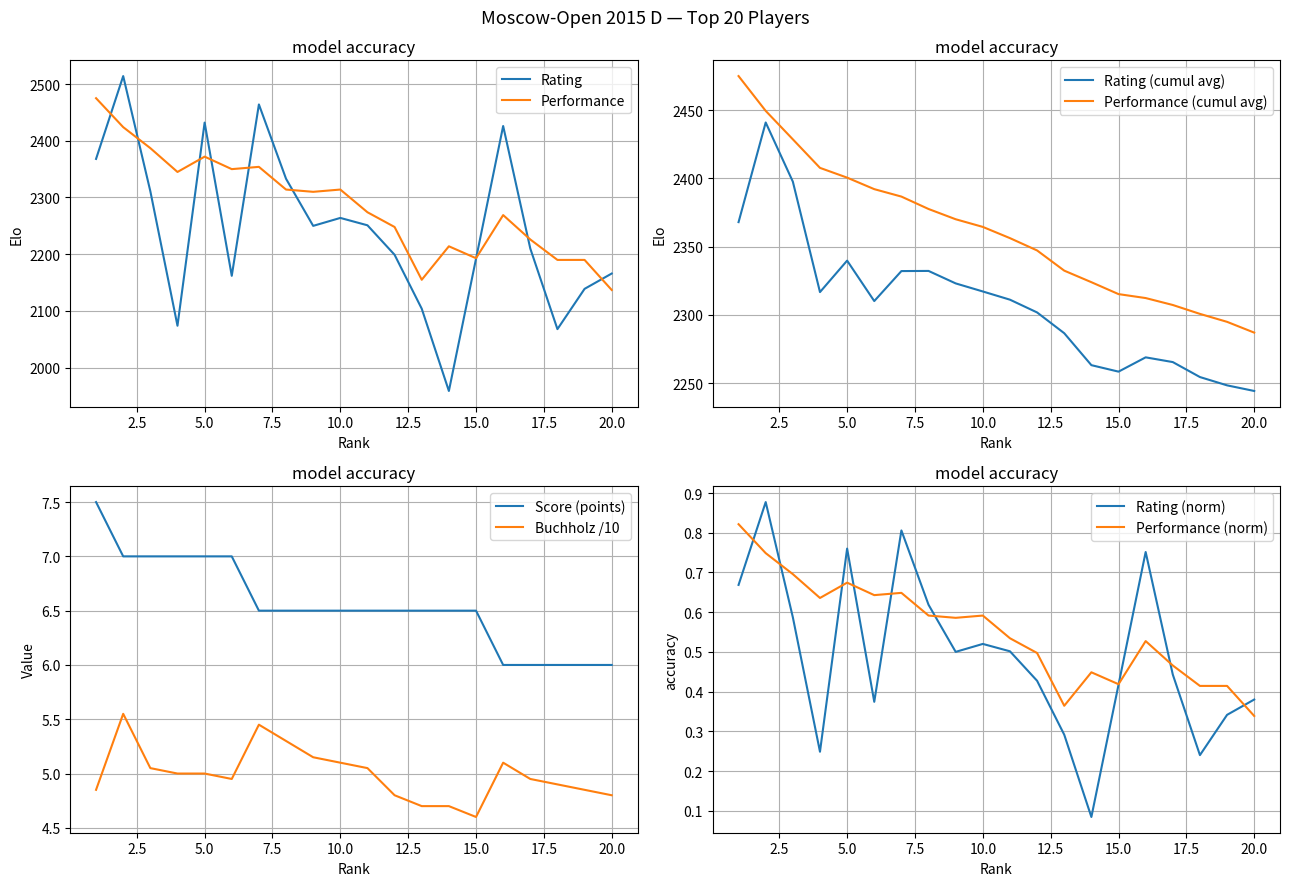

Which series changed the most between 4 and 19?

Performance